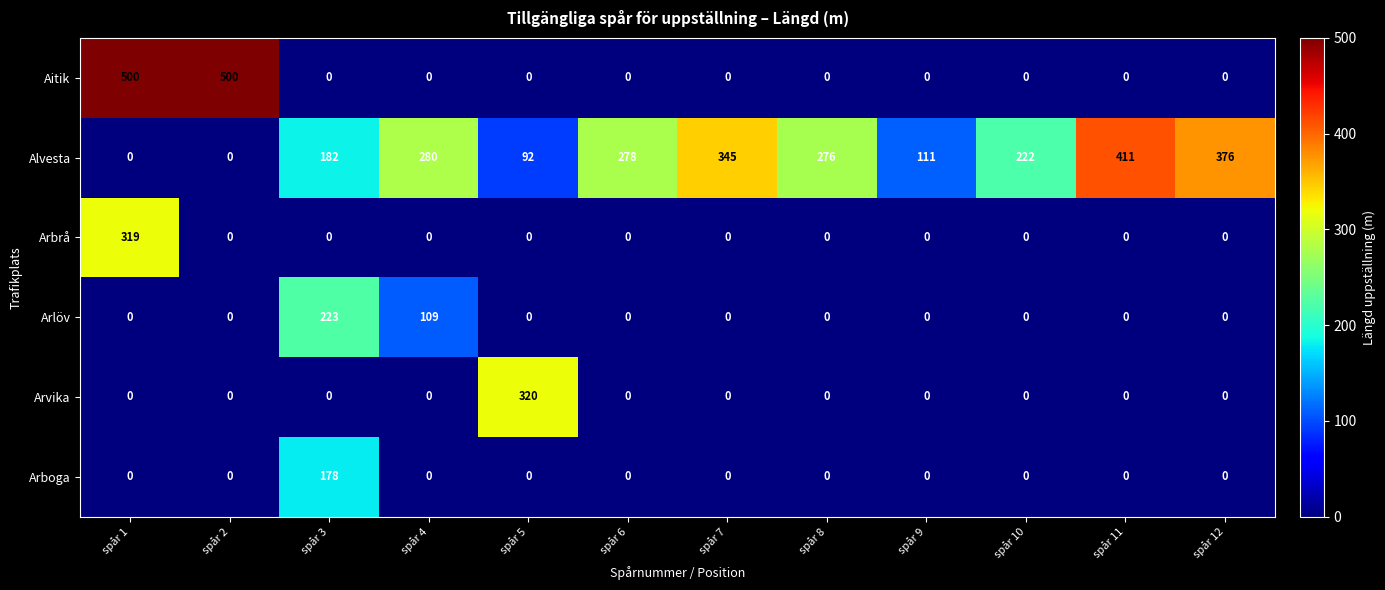

Which series has the widest spread of values?

Aitik